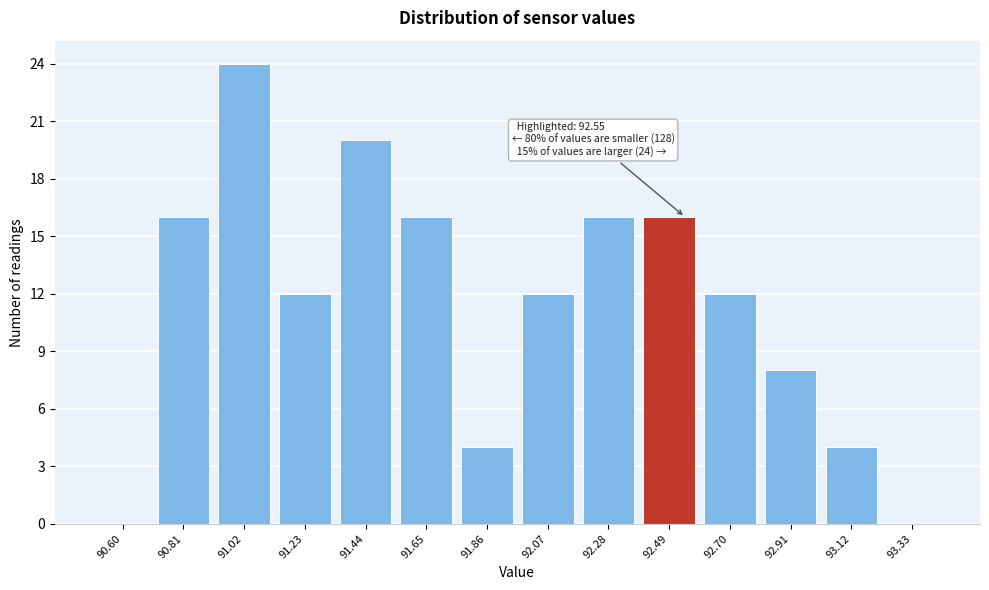

Which range on the x-axis has the tallest bar?

90.92 to 91.13